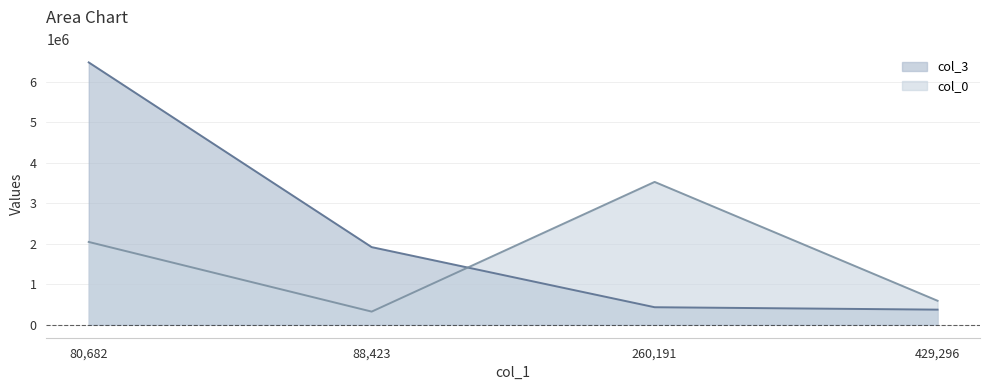

What position from the right is 88,423?

3